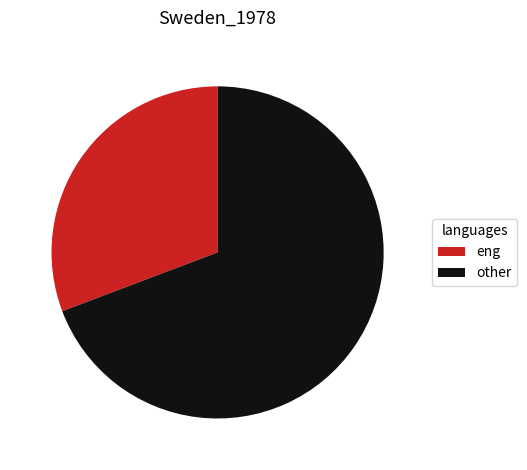

True or false: eng accounts for 22% of the total.

False